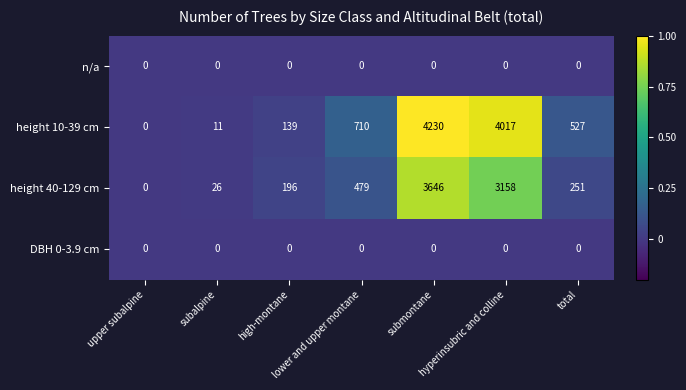

What is the greatest value displayed?

4230